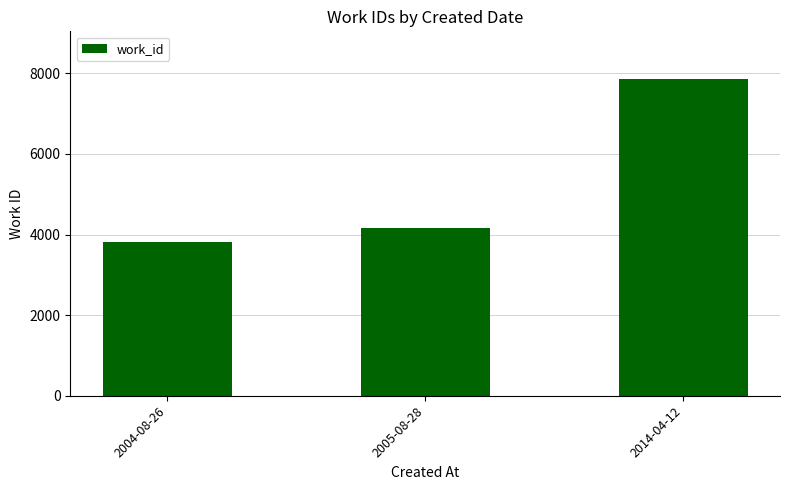

What is the value of the 1st bar from the left?

3804